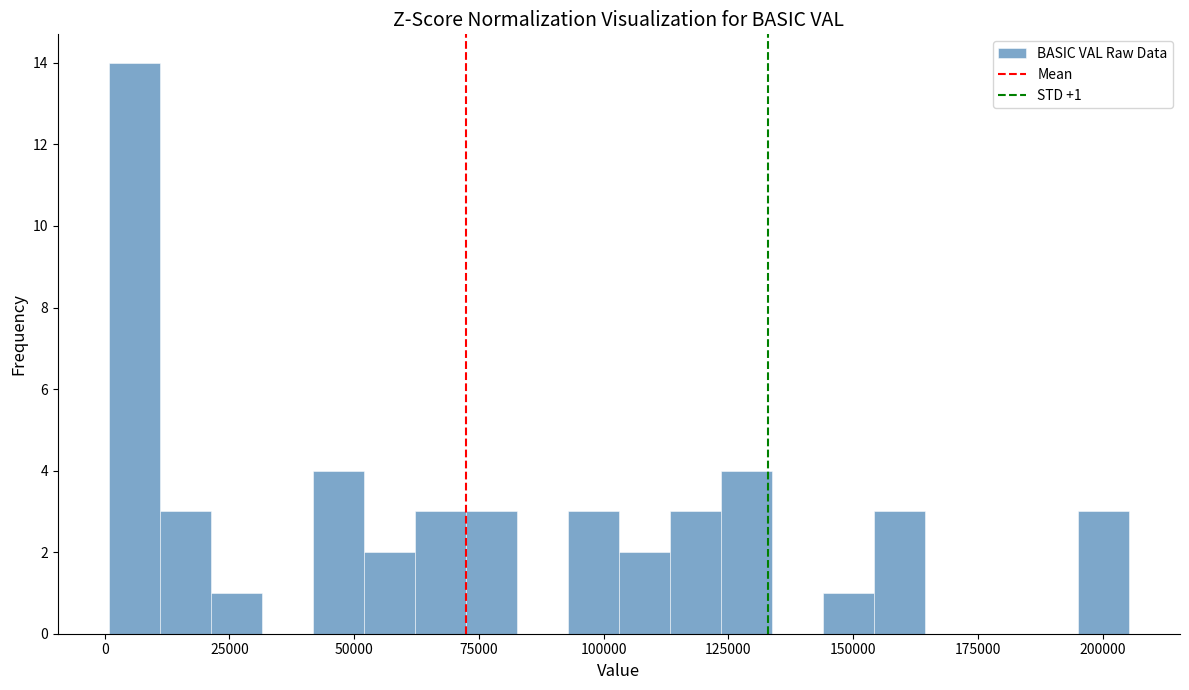

Read against the x-axis, roughly where is the centre of the tallest bar?

5000